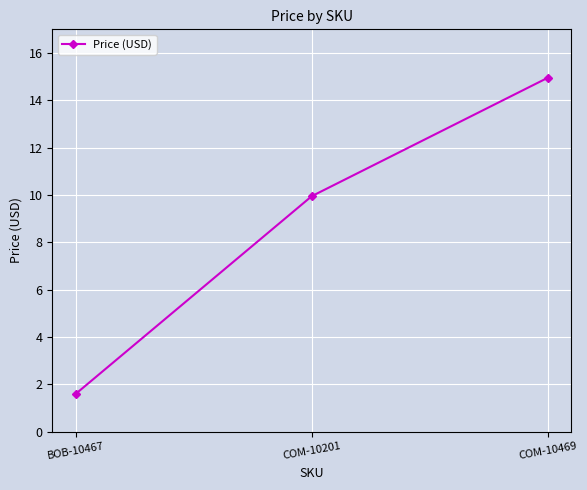

Approximately how many times larger is the value at COM-10201 compared to BOB-10467?

6.2